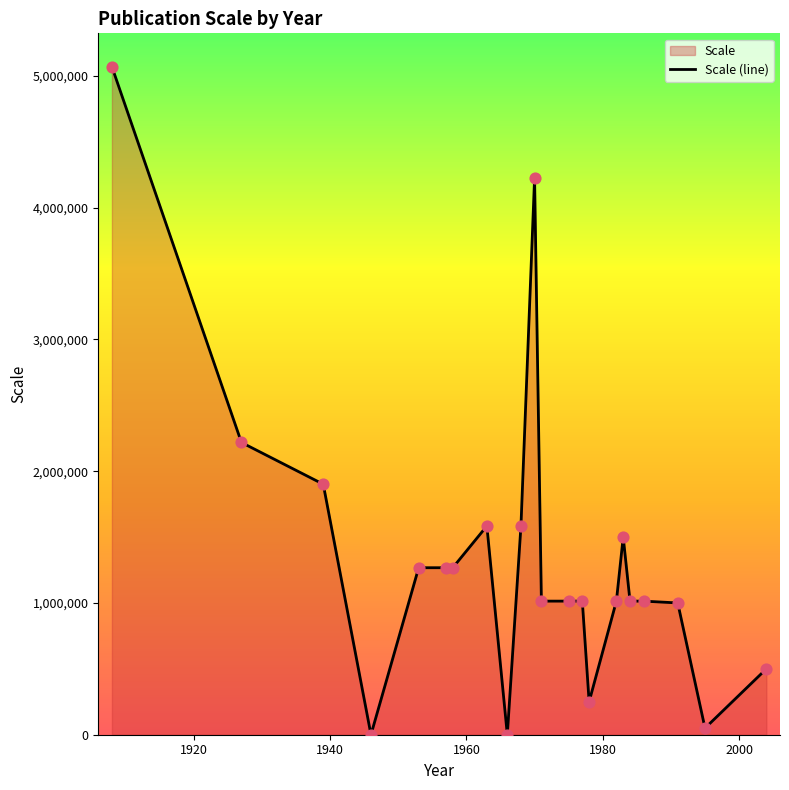

What is the greatest value displayed?

5068800